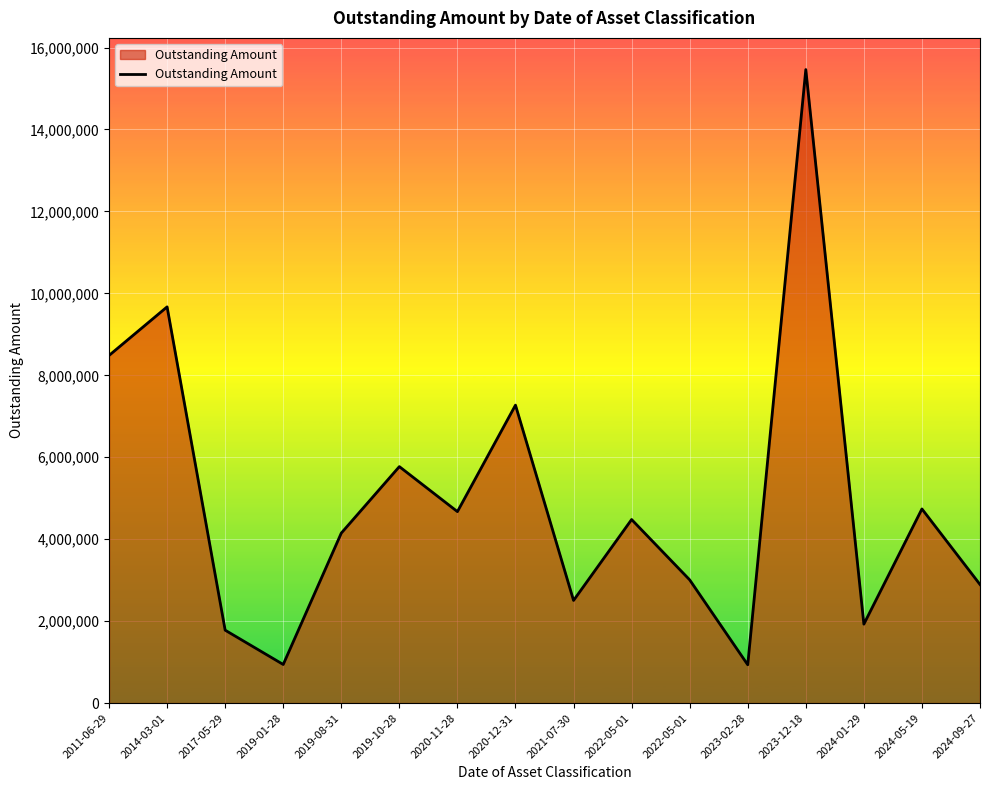

Count the number of categories in the chart.

16